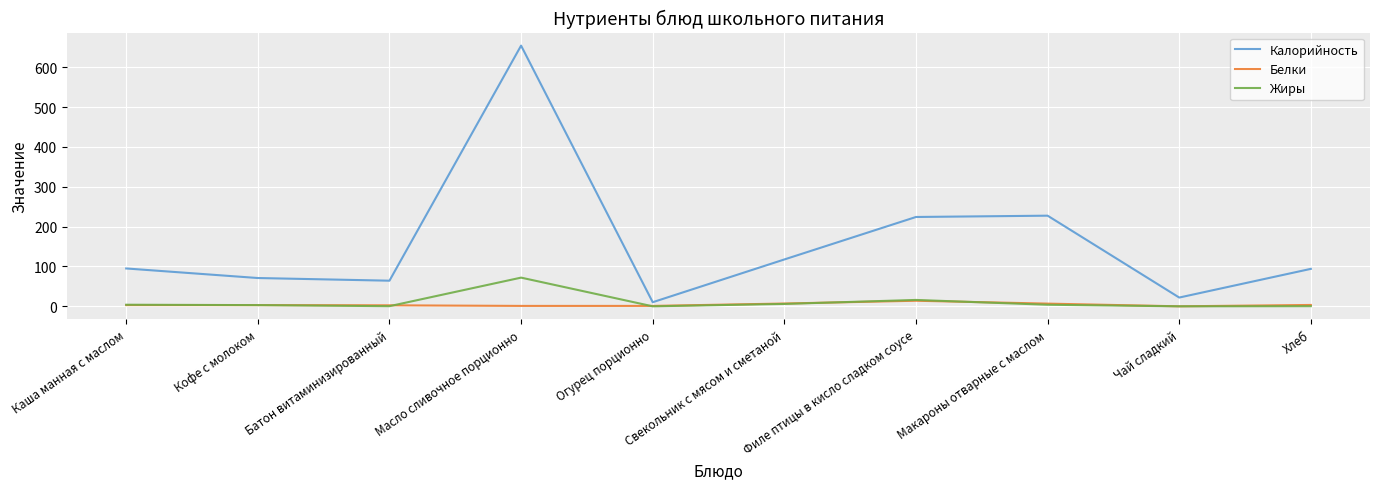

What is the difference between the highest and lowest values at Батон витаминизированный?

64.0